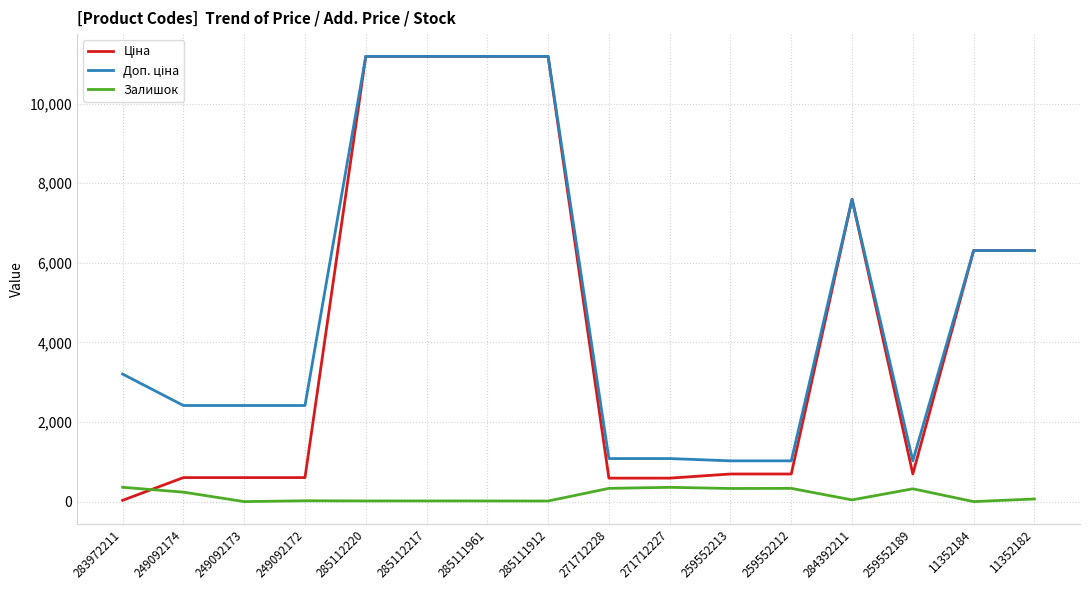

Is it true that Залишок equals 15.0 at 285111912?

True